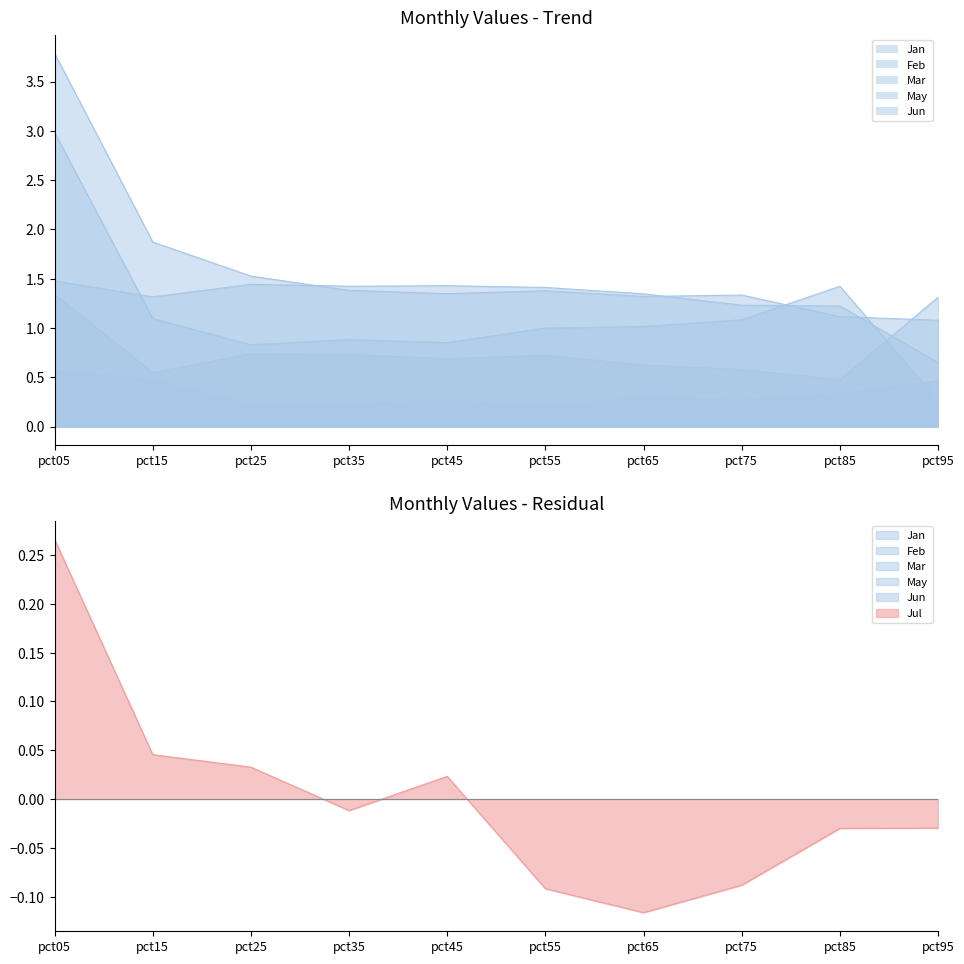

Which series has the widest spread of values?

Mar